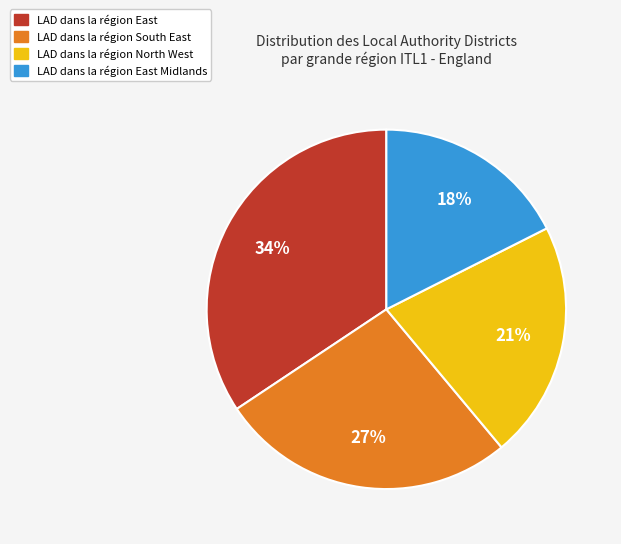

Is the sum of LAD dans la région East Midlands and LAD dans la région North West greater than half?

No